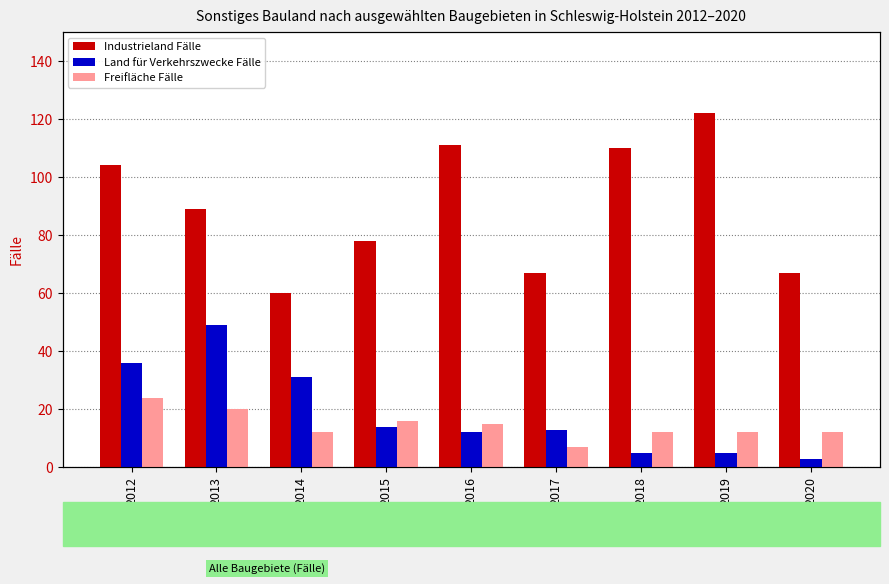

What is the spread (max minus min) of values at 2016?

99